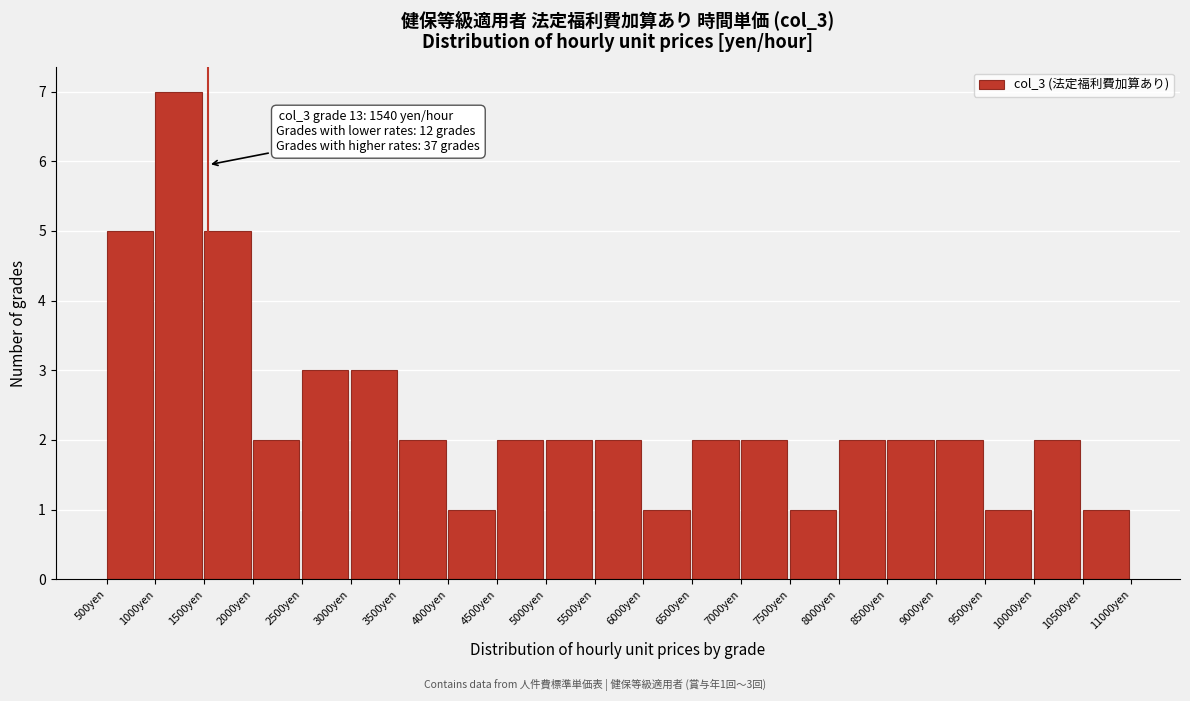

Which range on the x-axis has the tallest bar?

1000 to 1500